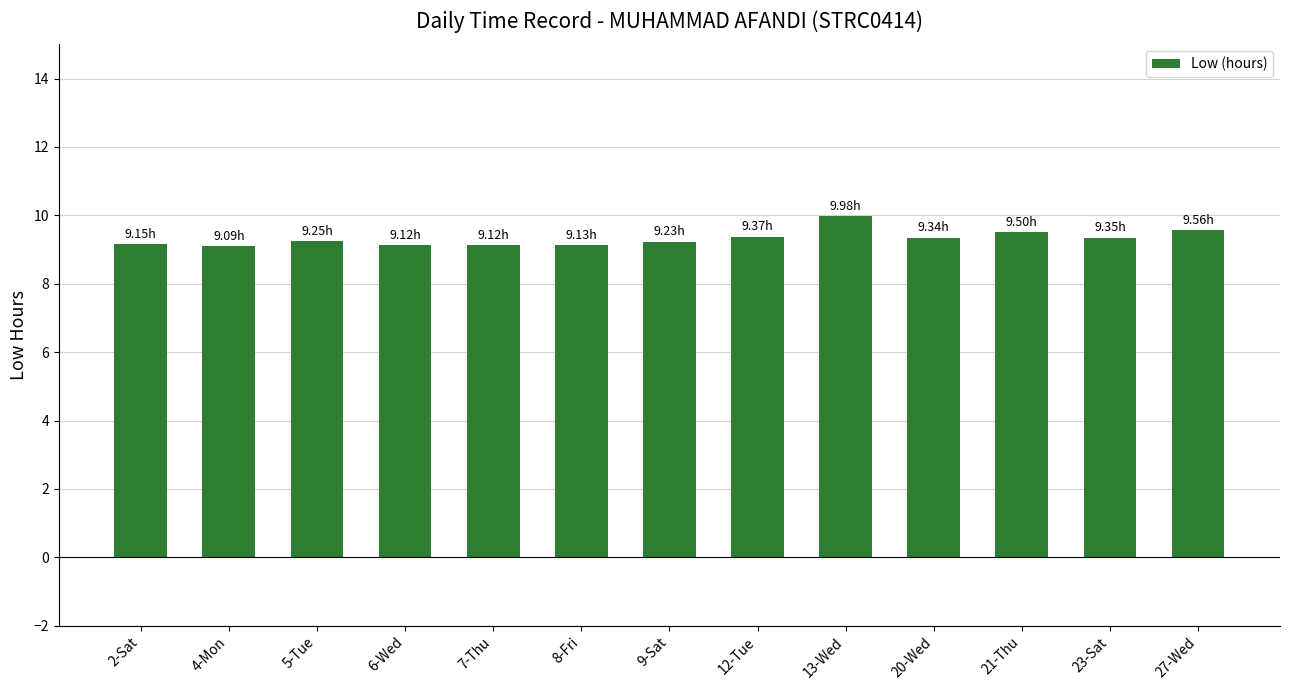

Approximately how many times larger is the value at 9-Sat compared to 5-Tue?

1.0